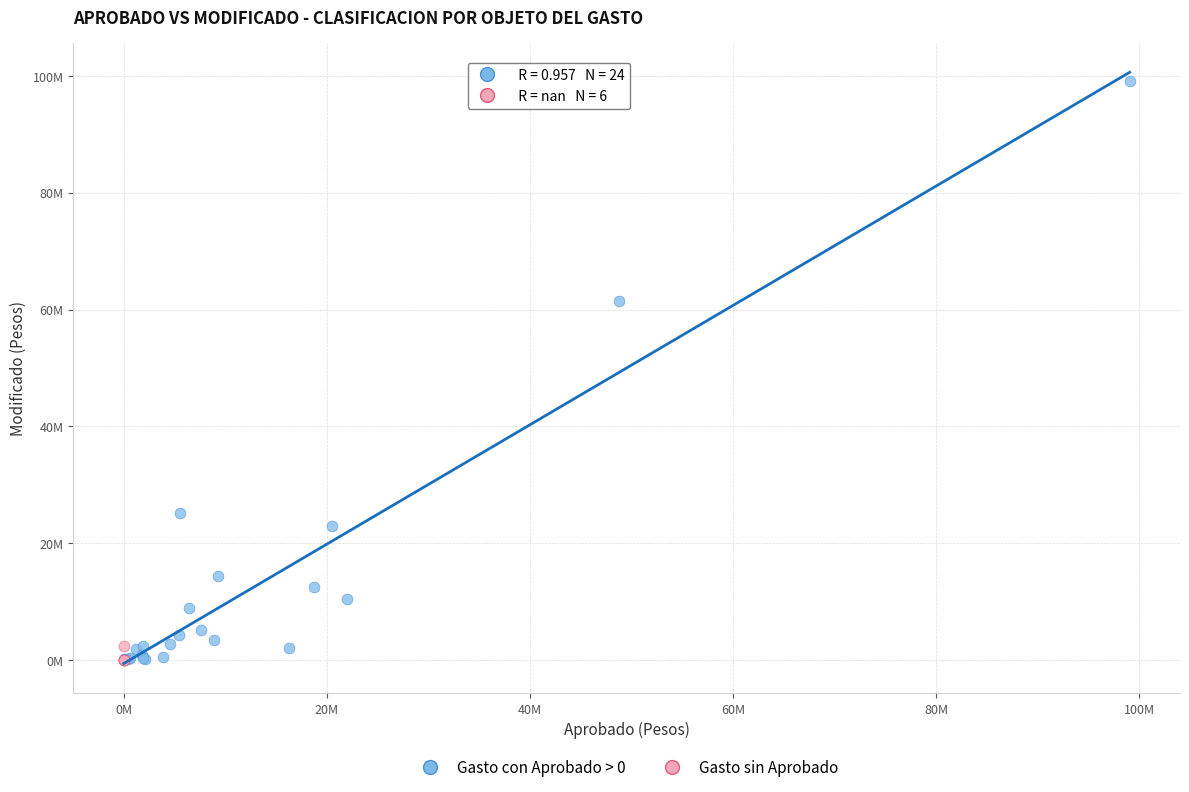

What are all the series names shown in the legend?

Gasto con Aprobado > 0, Gasto sin Aprobado